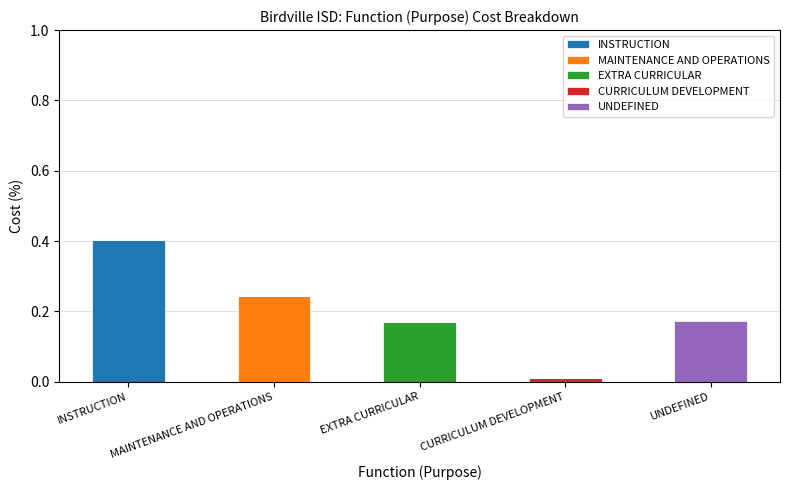

Which category has the highest value in the INSTRUCTION series?

INSTRUCTION